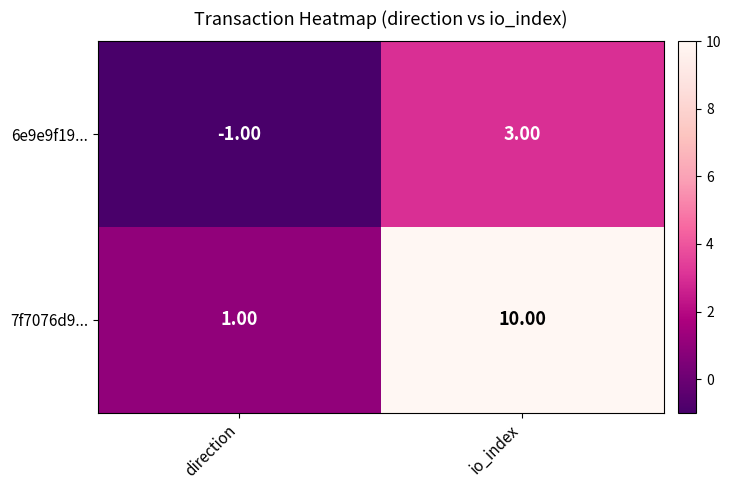

Rank the series at io_index from highest to lowest value.

7f7076d9..., 6e9e9f19...